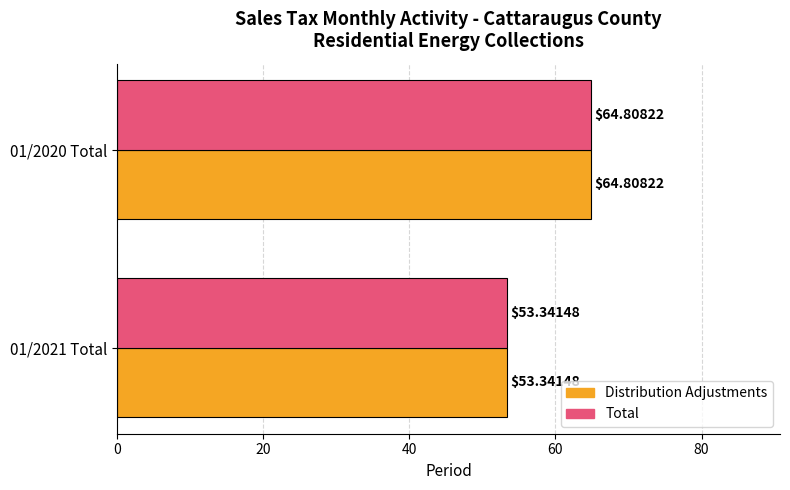

Is the value of Distribution Adjustments at 01/2020 Total greater than the value of Total at 01/2021 Total?

Yes